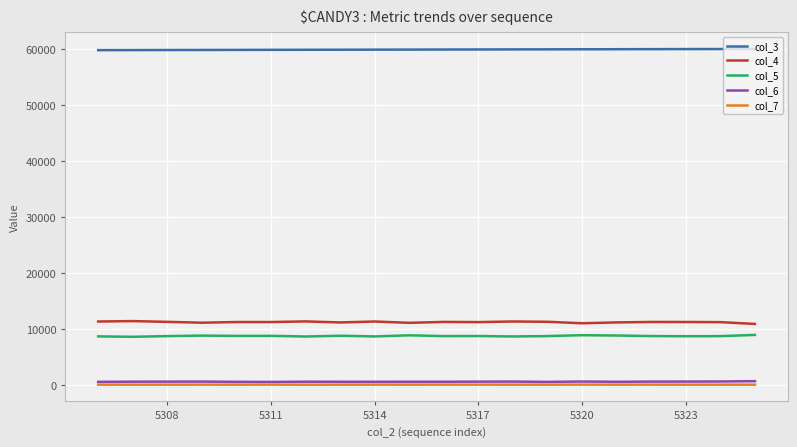

True or false: col_5 and col_3 cross at least once.

False